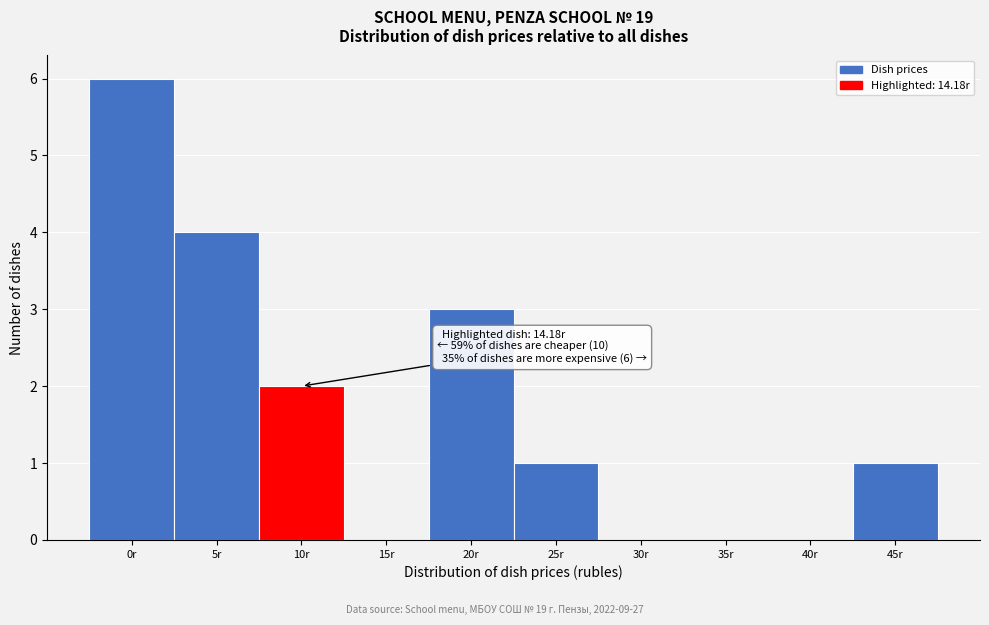

Reading left to right, list all the values displayed in this chart.

0r=6	5r=4	10r=2	15r=0	20r=3	25r=1	30r=0	35r=0	40r=0	45r=1